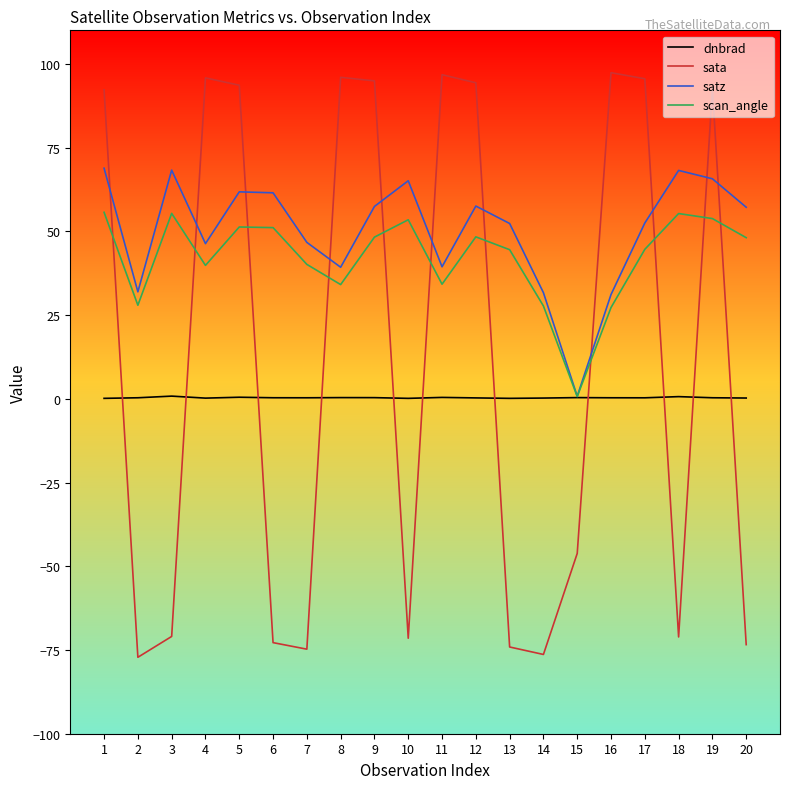

What are all the series names shown in the legend?

dnbrad, sata, satz, scan_angle